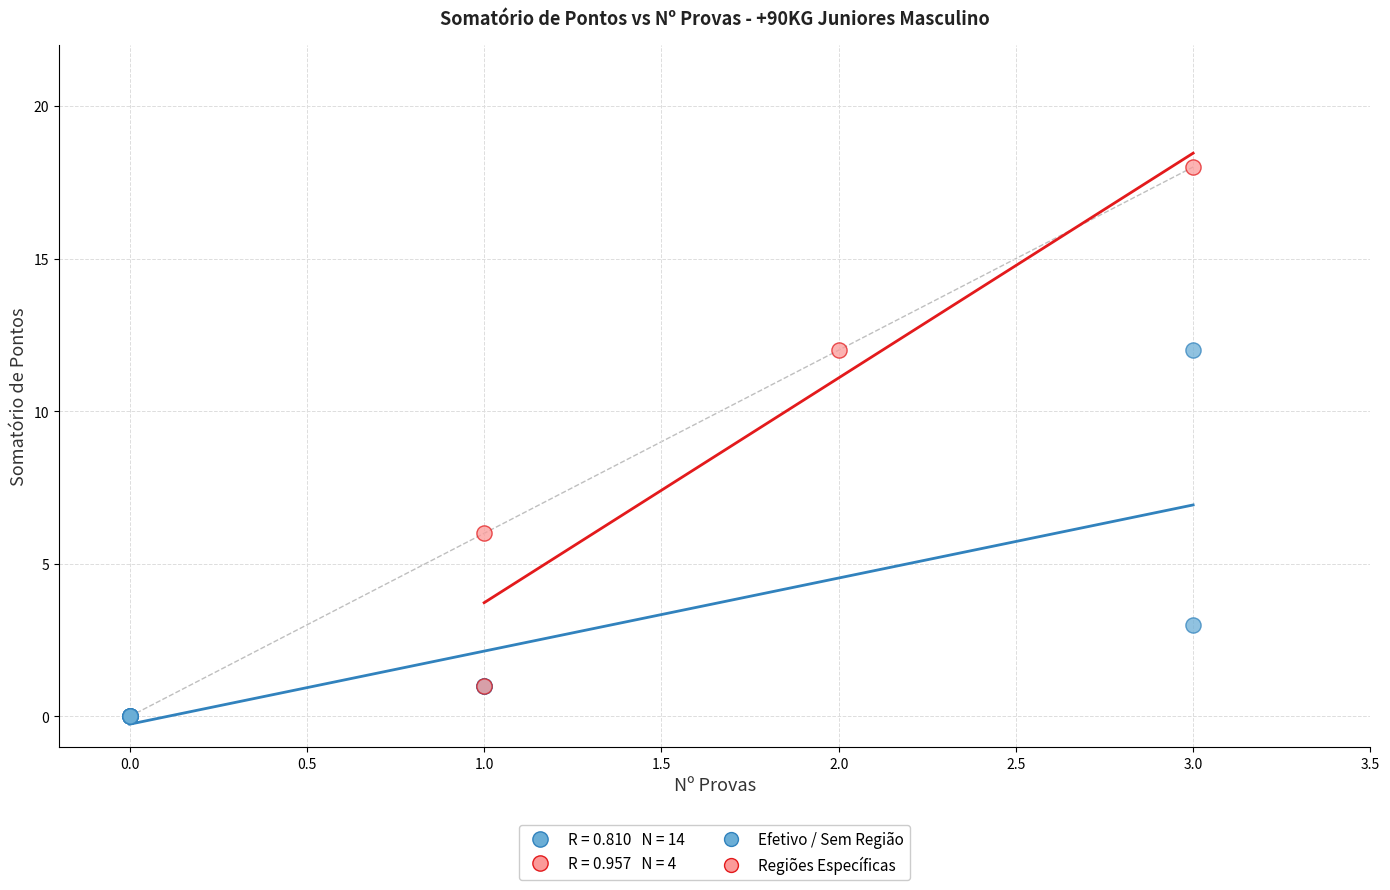

Which series reaches the maximum Y coordinate?

Regiões Específicas